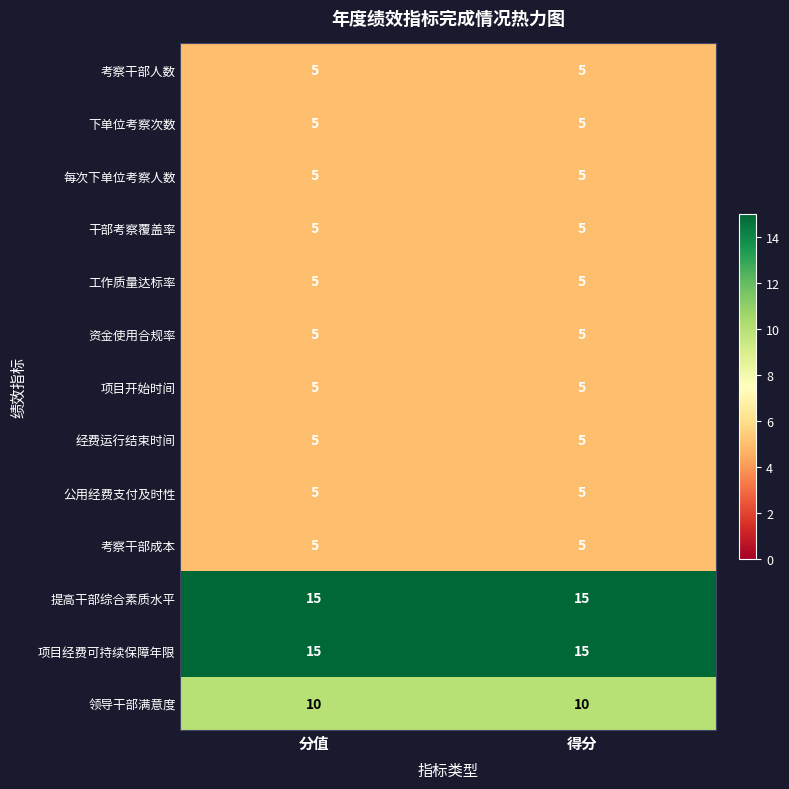

What is the spread (max minus min) of values at 得分?

10